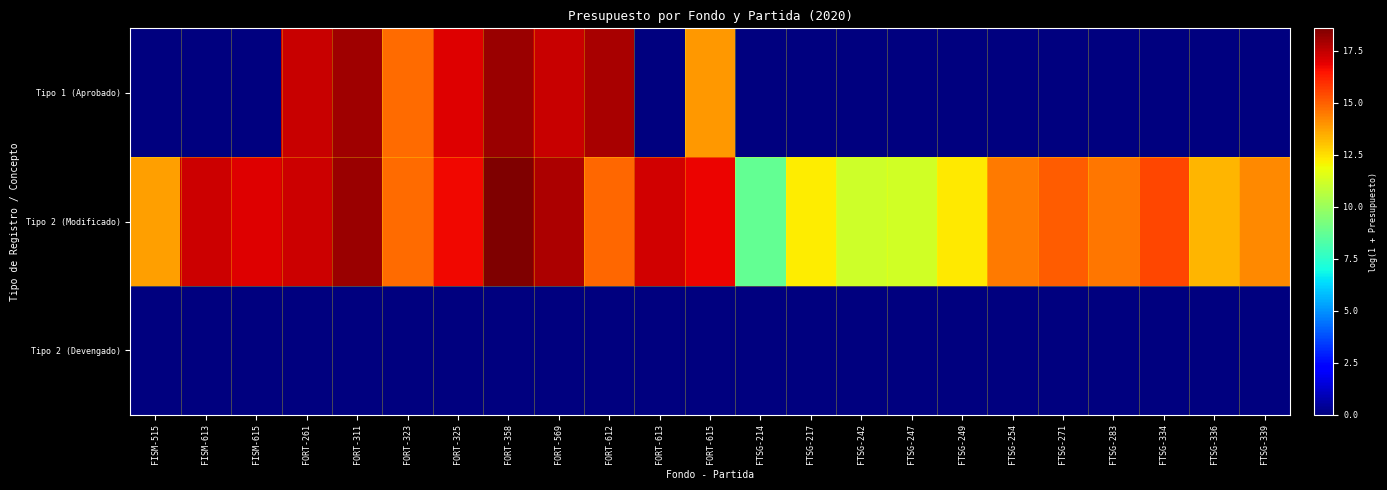

Count the number of data series in this chart.

3